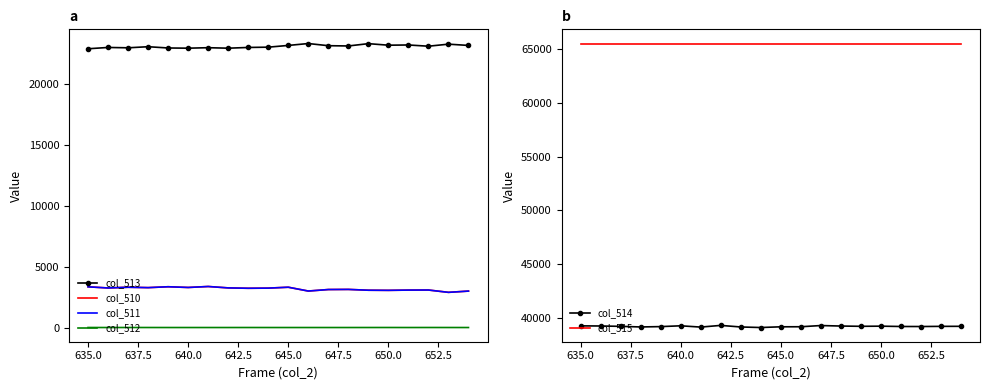

What is the difference between the second highest and second lowest values in the col_511 series?

357